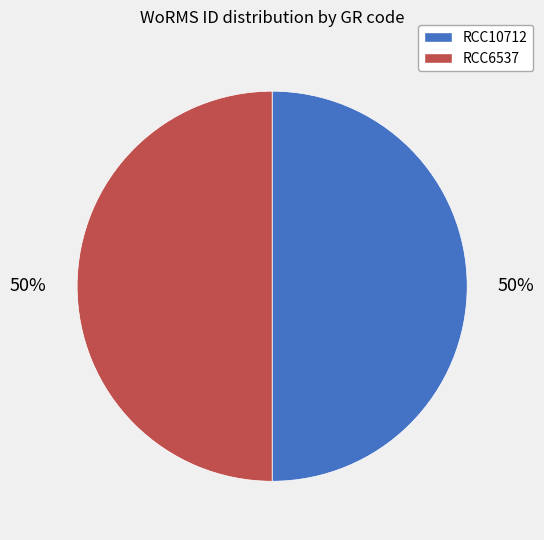

Is it true that RCC10712 is 41% of the pie?

False